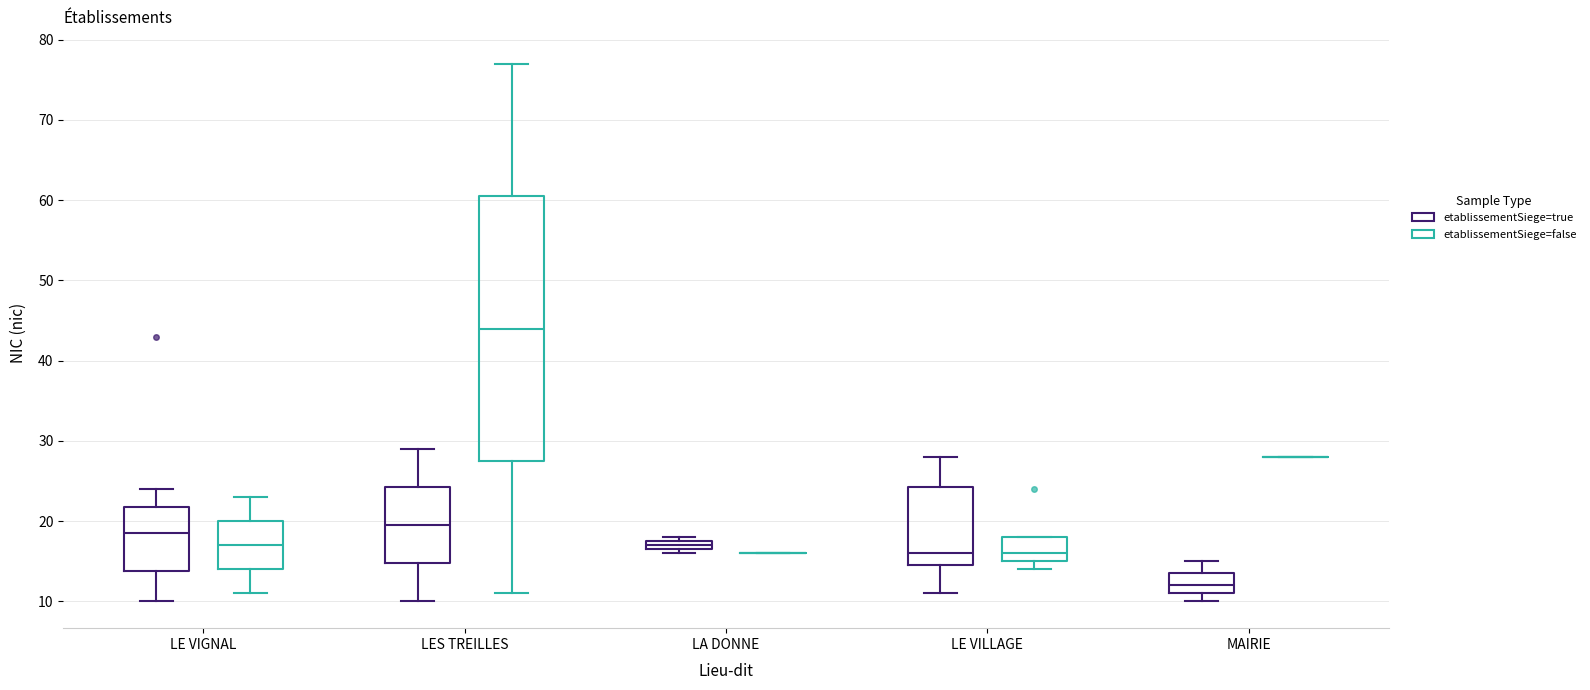

Comparing the boxes themselves (not the whiskers), which one is the tallest?

LES TREILLES (etablissementSiege=false)